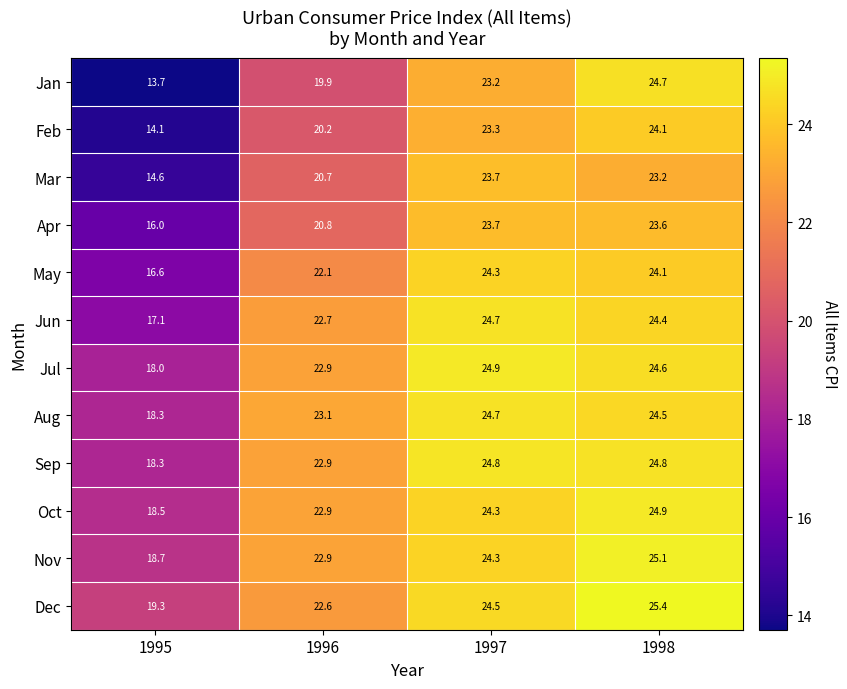

Which series has the widest spread of values?

Jan